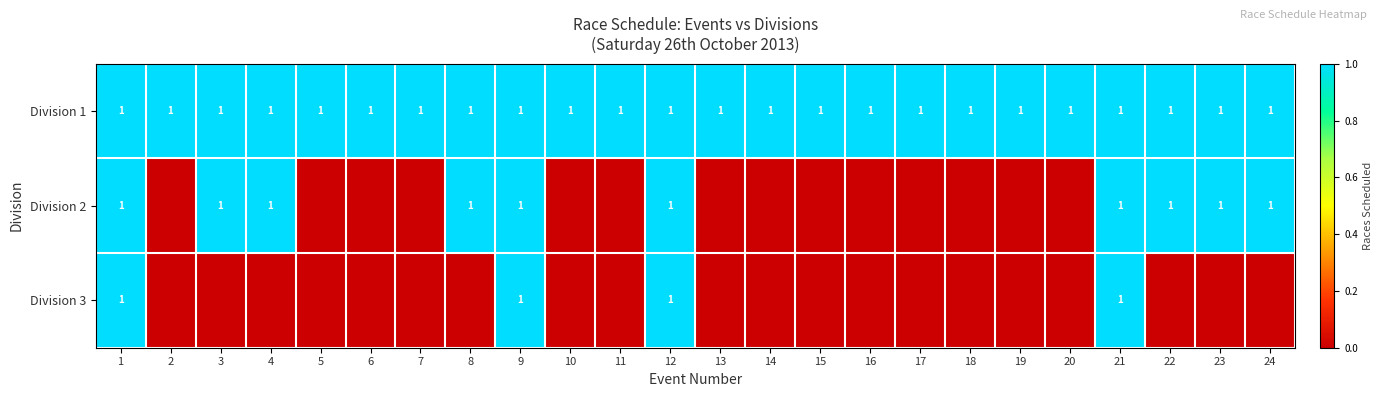

The value of Division 1 at 6 is 2. True or false?

False